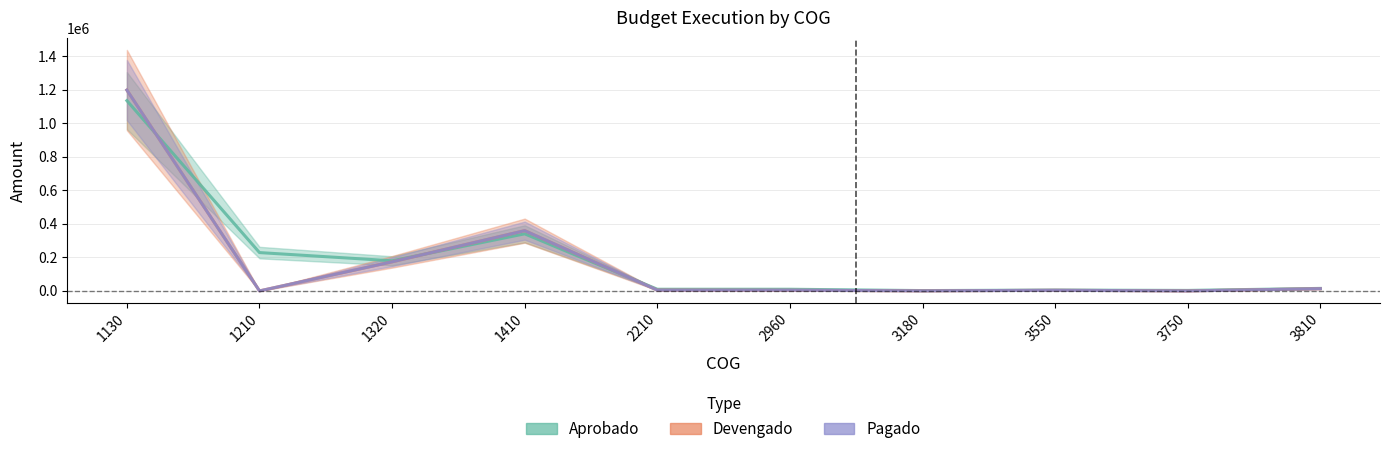

Reading right to left, what are all the values shown in this chart?

Aprobado: 15000.0	3000.0	5000.0	2000.0	10000.0	10000.0	340801.2	179871.3	228840.0	1136004.0
Devengado: 13330.0	0.0	3812.5	300.0	3819.0	4757.0	359807.2	173703.2	0.0	1199045.4
Pagado: 13330.0	0.0	3812.5	300.0	4449.2	4757.0	359807.2	173703.2	0.0	1199045.4